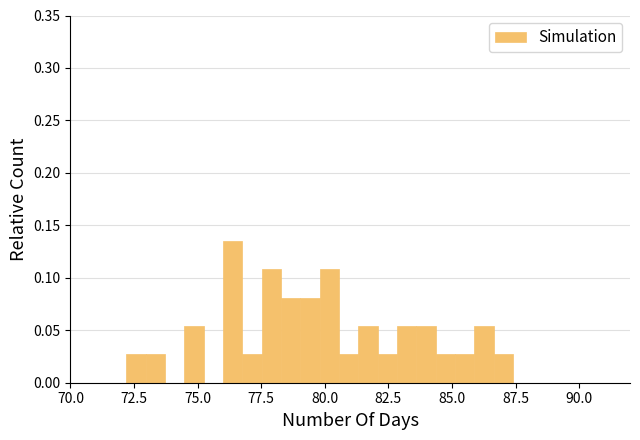

Around what value on the x-axis is the tallest bar? Give the approximate position of its centre, as read against the axis.

76.5